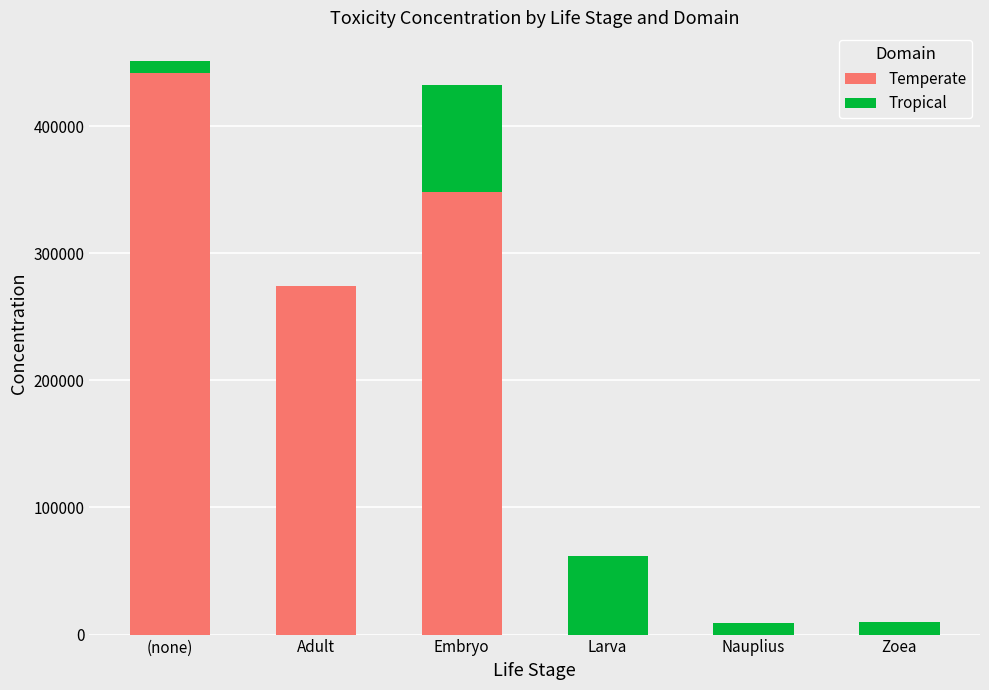

What is the highest value of the Temperate series?

441666